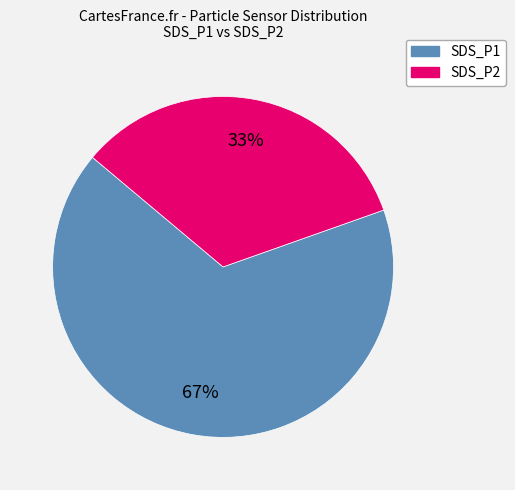

Rank the categories by value from lowest to highest.

SDS_P2, SDS_P1